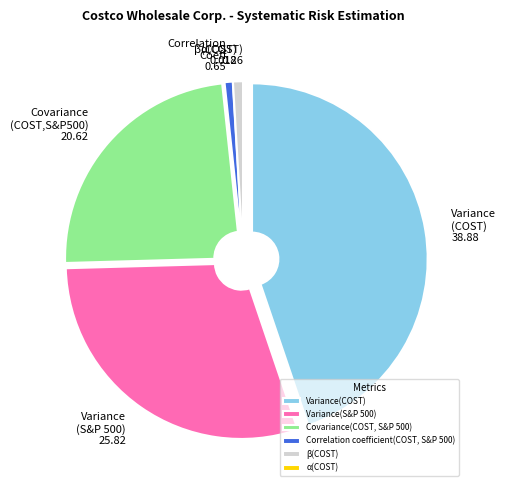

Which has a higher value, β(COST) or Variance(S&P 500)?

Variance(S&P 500)